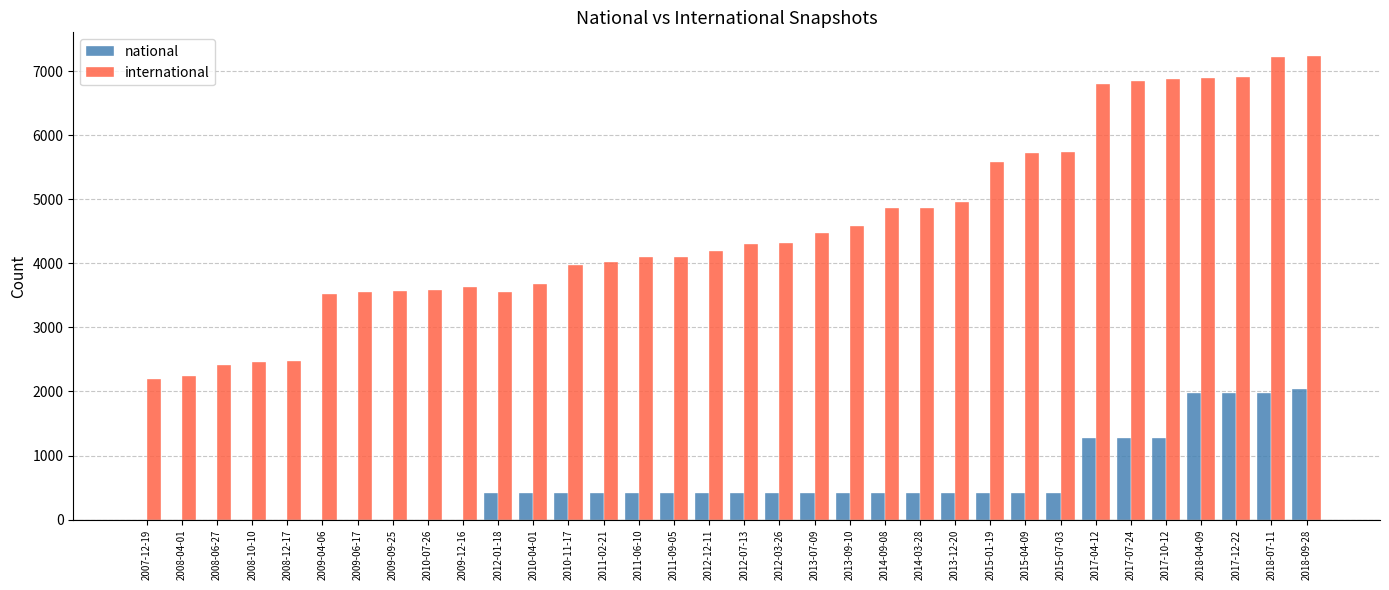

How many categories are shown in the chart?

34